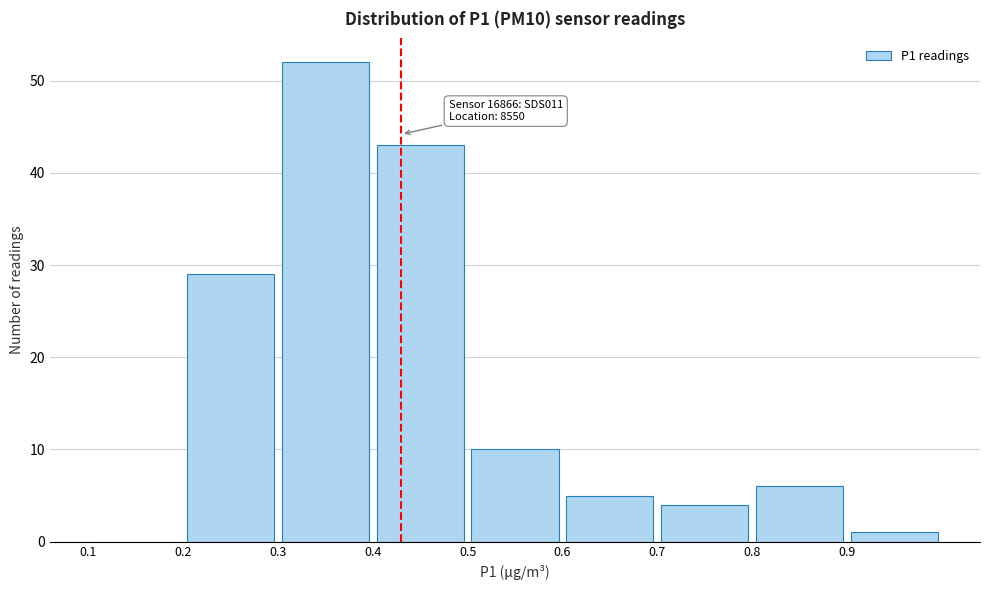

Which range on the x-axis has the tallest bar?

0.3 to 0.4